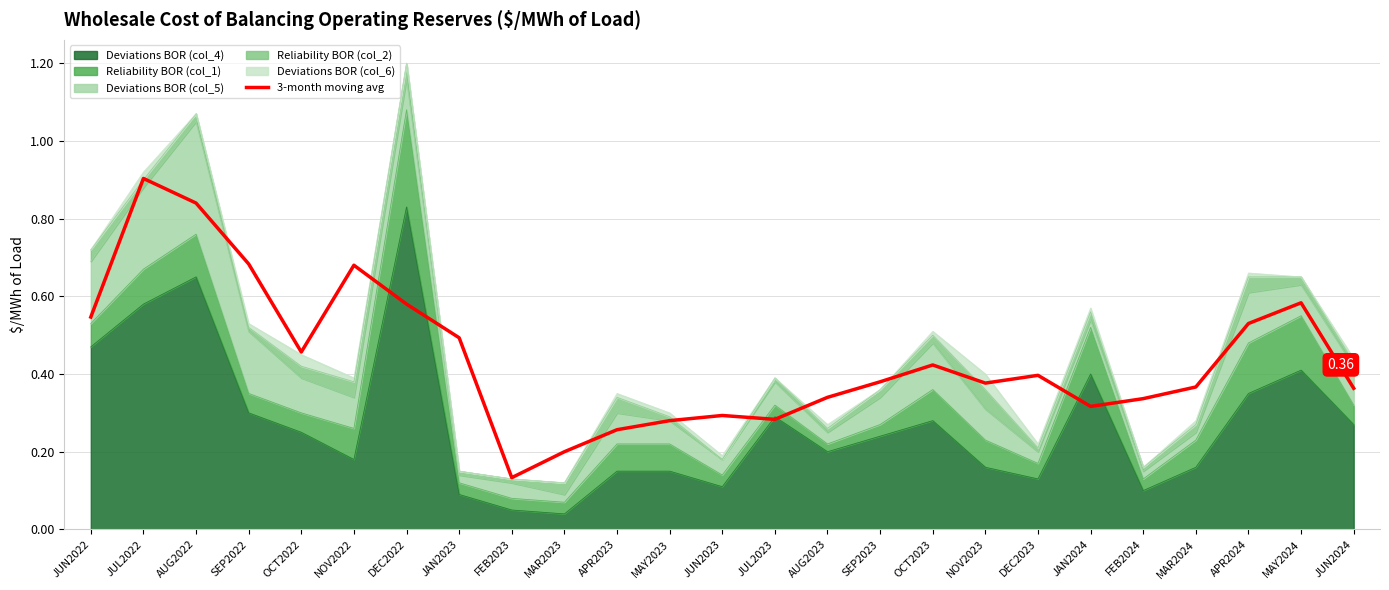

Does the chart have visible grid lines?

Yes